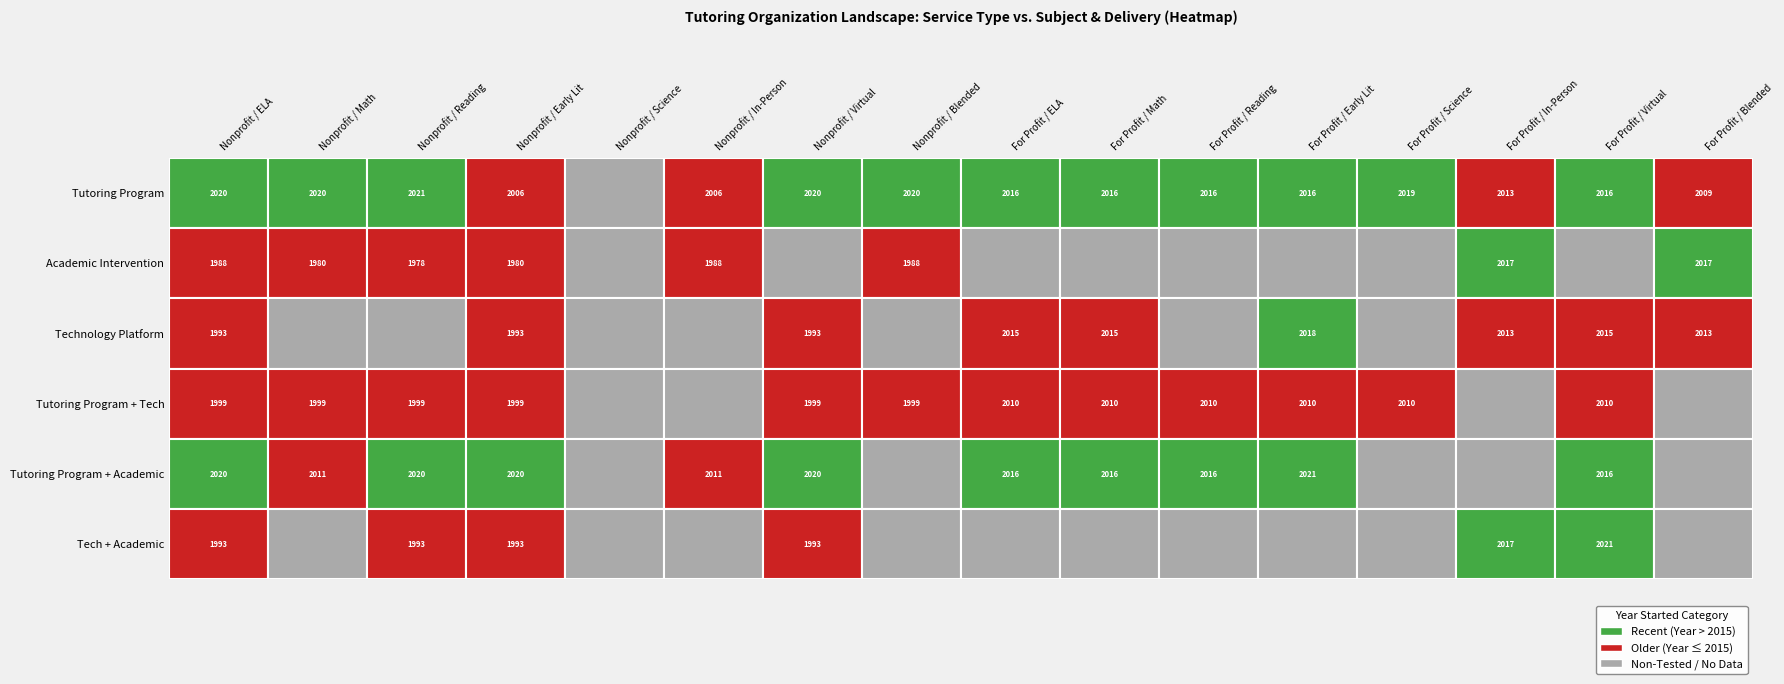

At how many categories does at least one series exceed 1302?

15